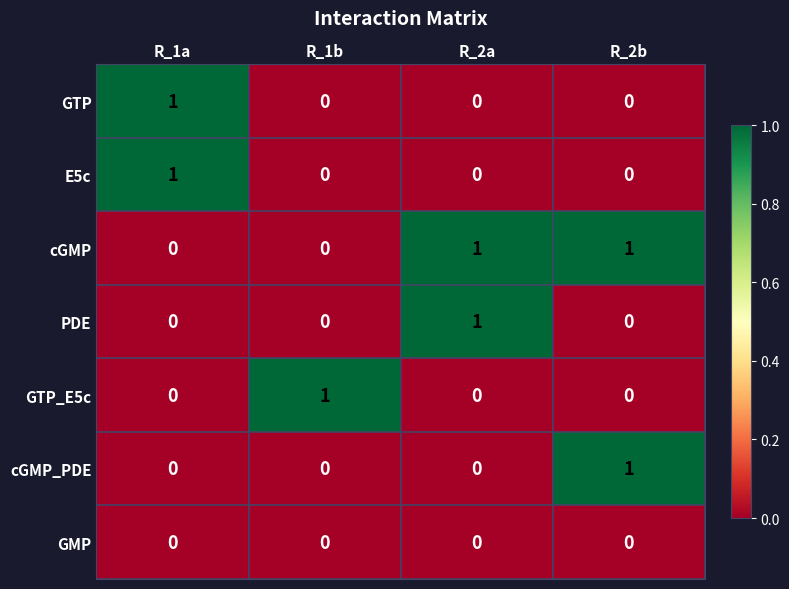

The cGMP series shows 0 at R_2b. True or false?

False